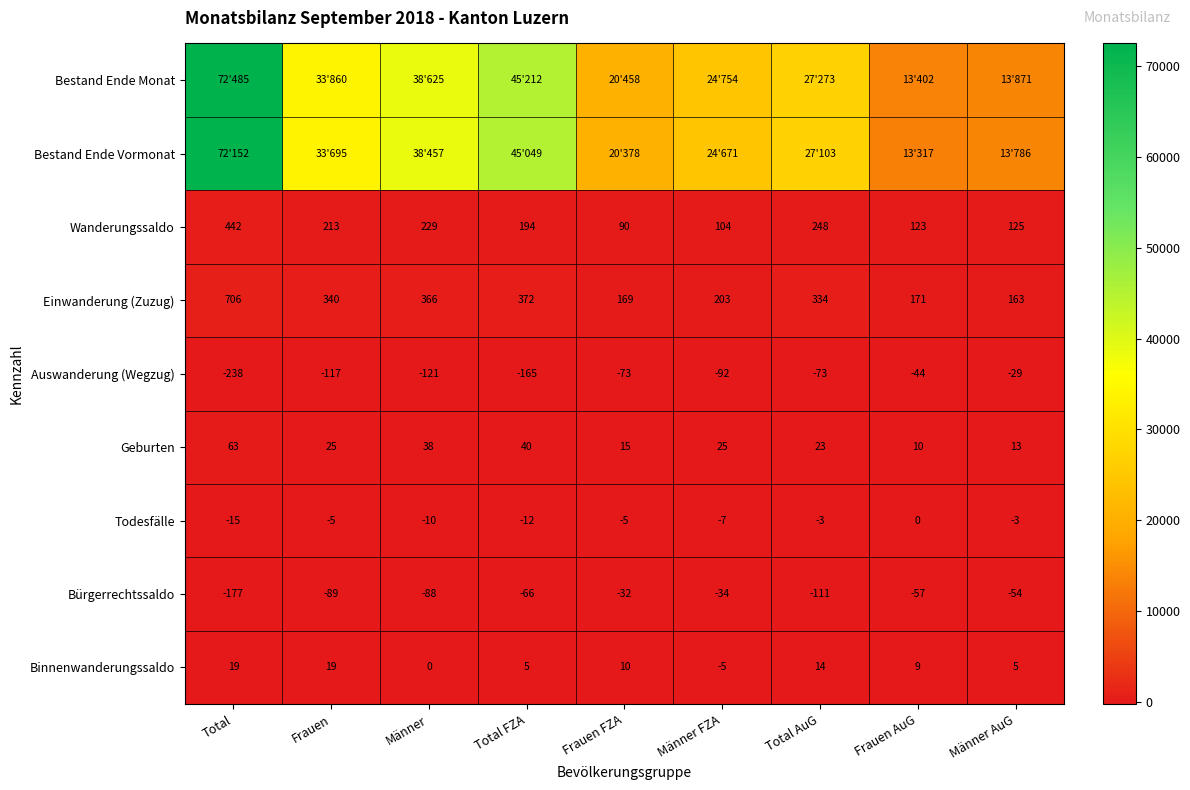

At which category does the chart reach its peak across all series?

Total